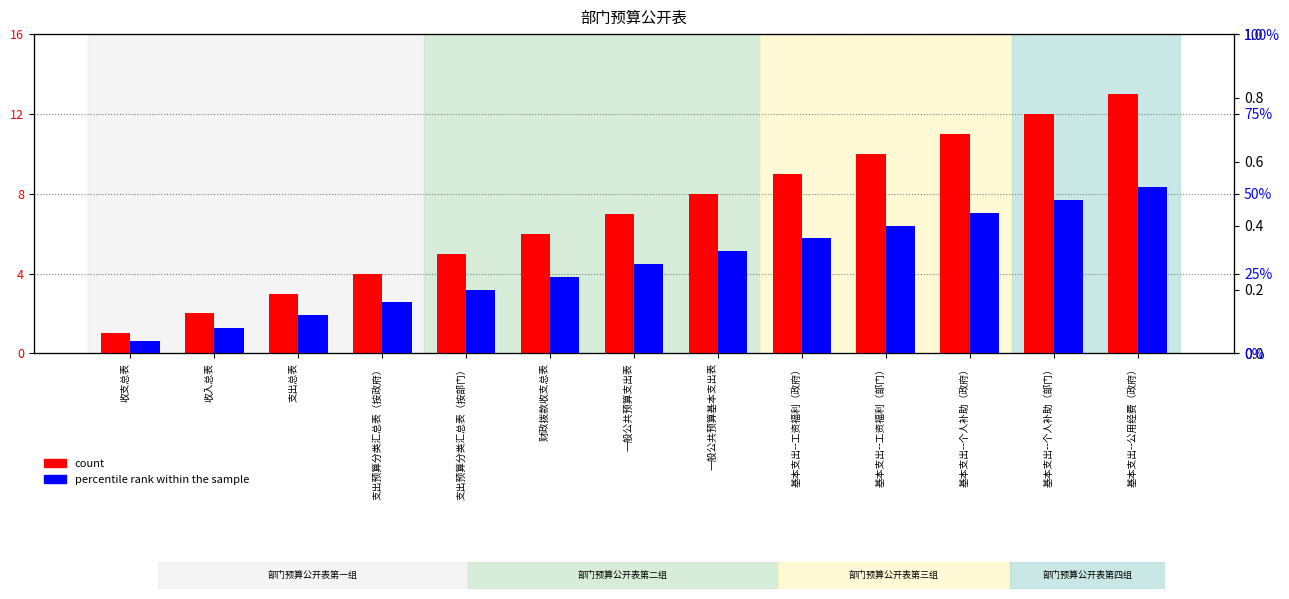

Reading left to right, list all the values displayed in this chart.

count: 1	2	3	4	5	6	7	8	9	10	11	12	13
percentile rank within the sample: 4	8	12	16	20	24	28	32	36	40	44	48	52